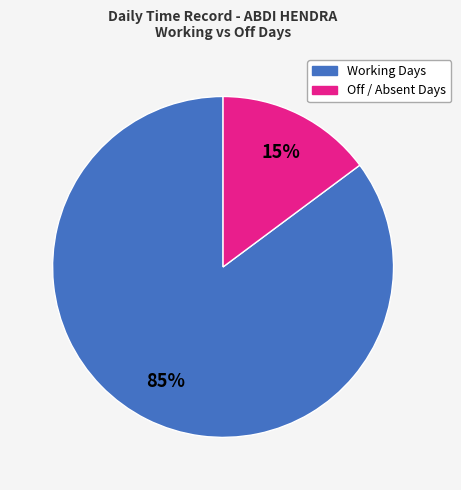

Is there any slice that represents more than half of the pie?

Yes